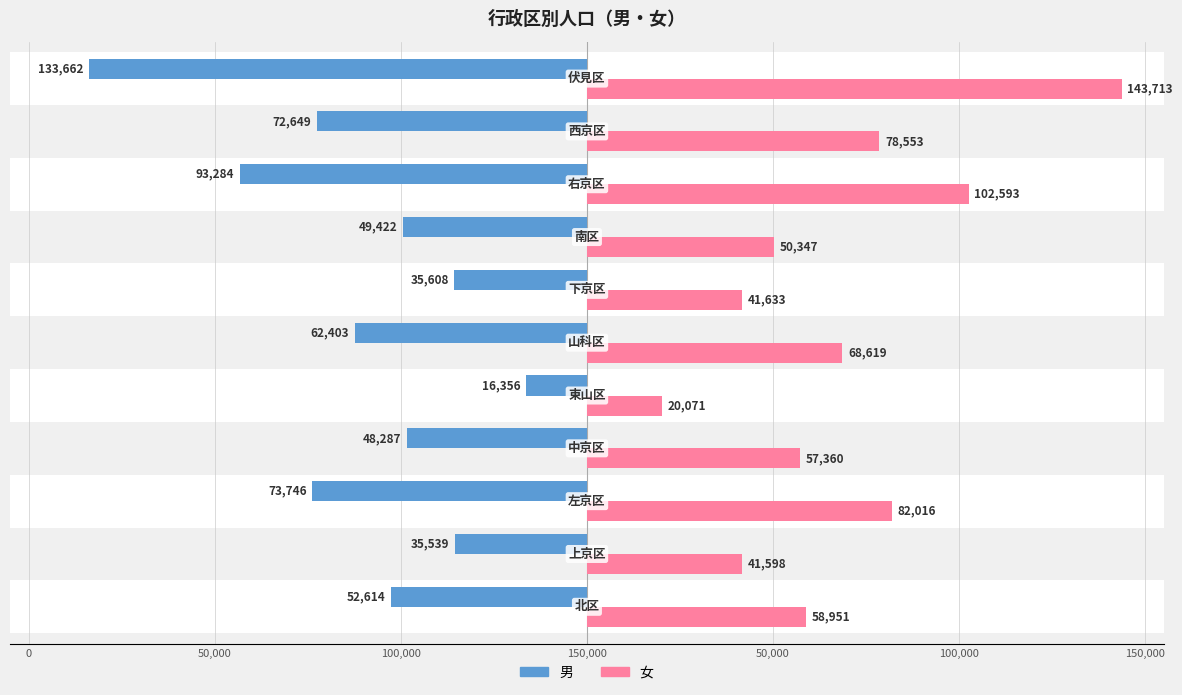

Which series has the largest total across all categories?

女